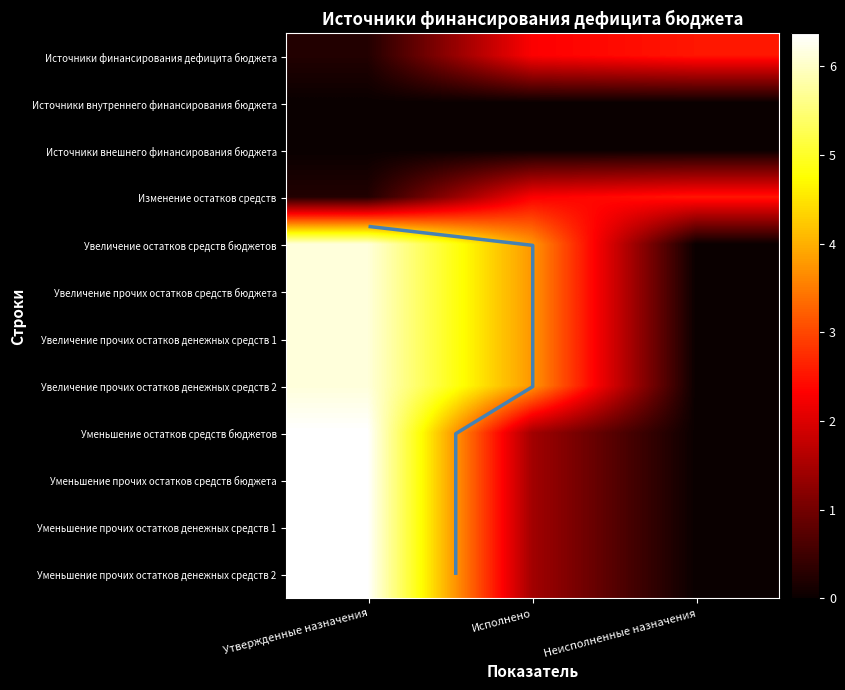

The Увеличение прочих остатков денежных средств 2 series shows 0.0 at Неисполненные назначения. True or false?

True